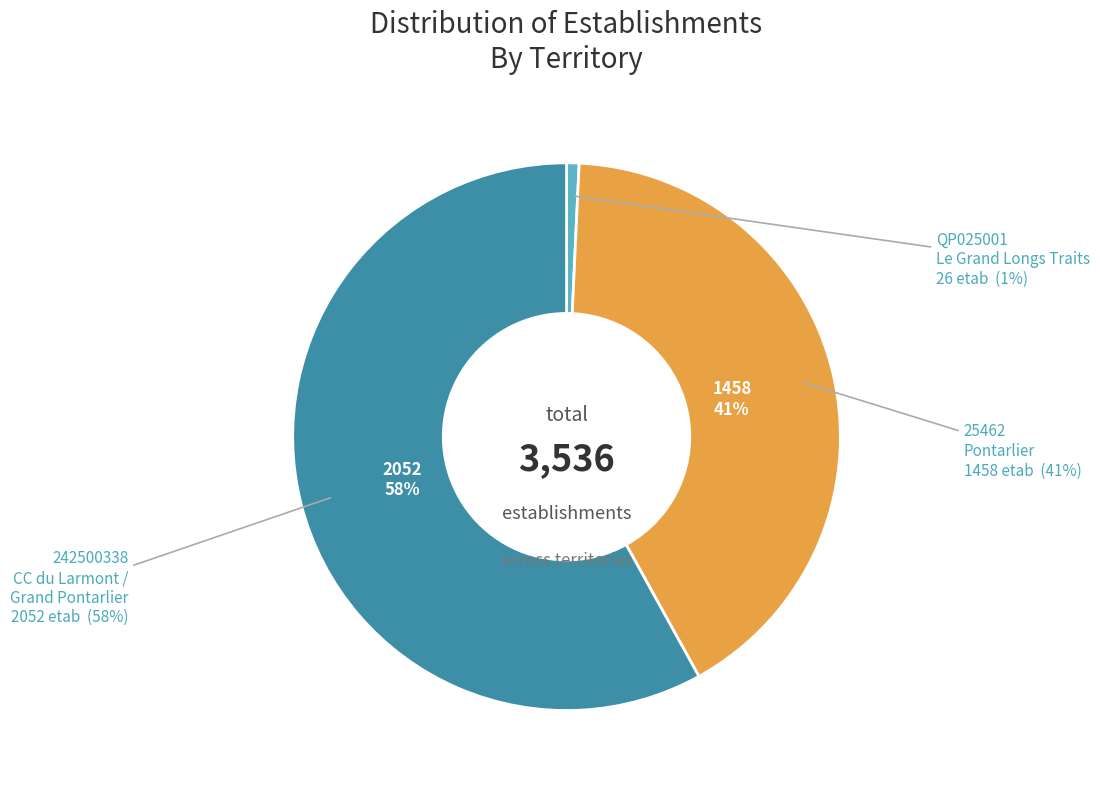

Is there any slice that represents more than half of the pie?

Yes